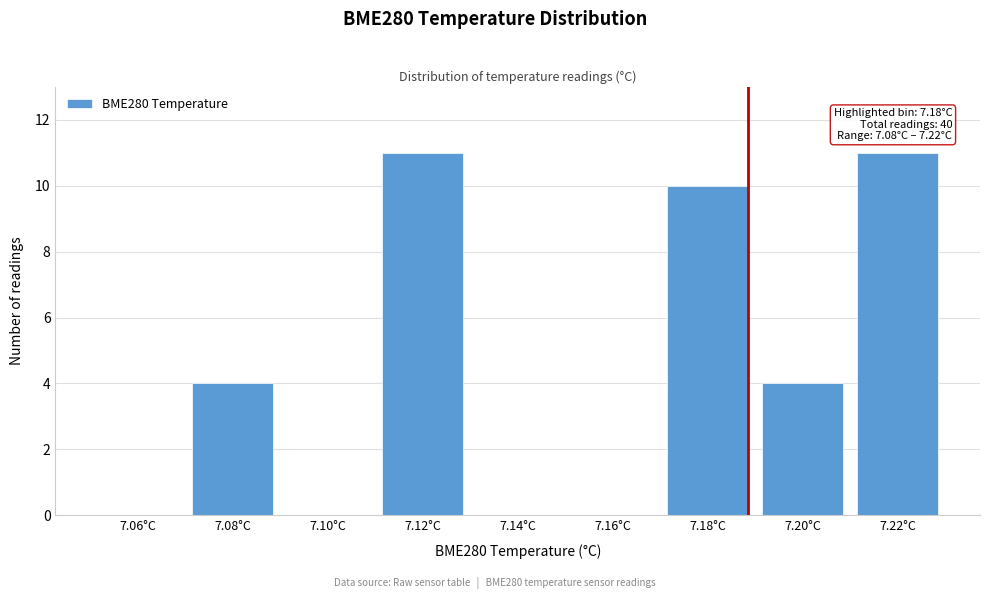

Reading left to right, extract all data points from this chart.

7.06°C=0	7.08°C=4	7.10°C=0	7.12°C=11	7.14°C=0	7.16°C=0	7.18°C=10	7.20°C=4	7.22°C=11